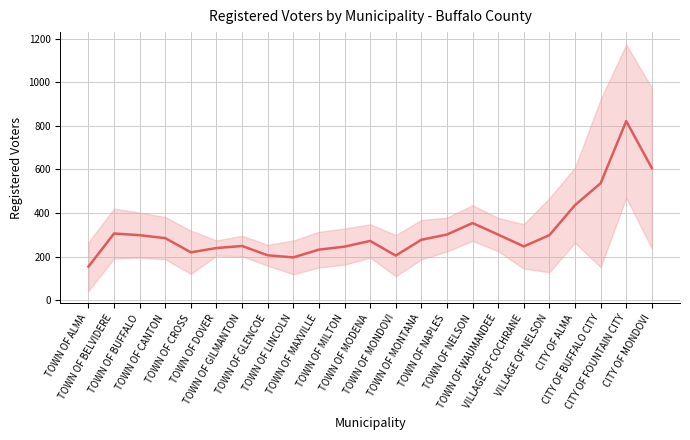

Reading right to left, what are all the values shown in this chart?

CITY OF MONDOVI=606.0	CITY OF FOUNTAIN CITY=821.7	CITY OF BUFFALO CITY=536.3	CITY OF ALMA=436.0	VILLAGE OF NELSON=298.0	VILLAGE OF COCHRANE=246.3	TOWN OF WAUMANDEE=300.7	TOWN OF NELSON=353.7	TOWN OF NAPLES=301.0	TOWN OF MONTANA=277.0	TOWN OF MONDOVI=204.3	TOWN OF MODENA=271.7	TOWN OF MILTON=245.3	TOWN OF MAXVILLE=231.7	TOWN OF LINCOLN=196.0	TOWN OF GLENCOE=205.7	TOWN OF GILMANTON=248.3	TOWN OF DOVER=239.0	TOWN OF CROSS=219.3	TOWN OF CANTON=284.3	TOWN OF BUFFALO=298.0	TOWN OF BELVIDERE=305.7	TOWN OF ALMA=153.7